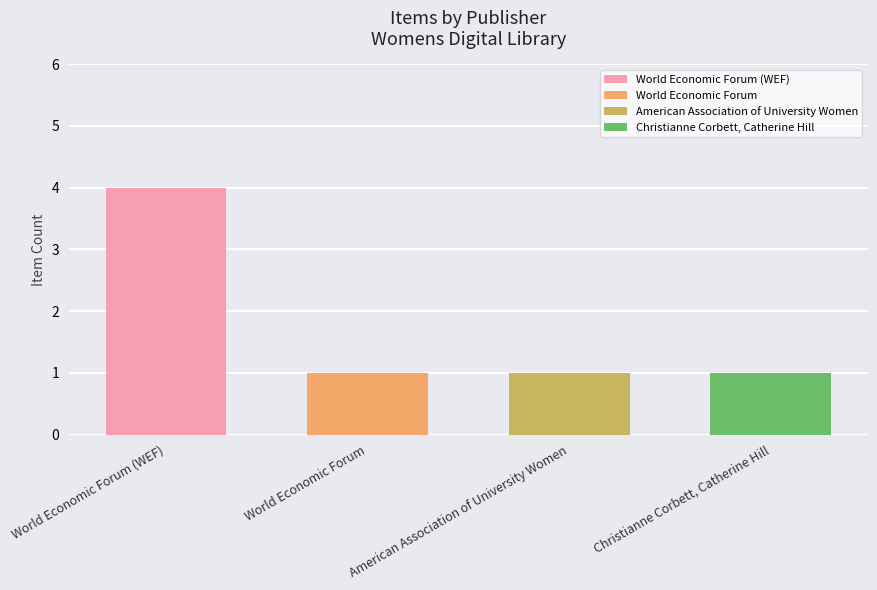

The value at World Economic Forum is 1. True or false?

True